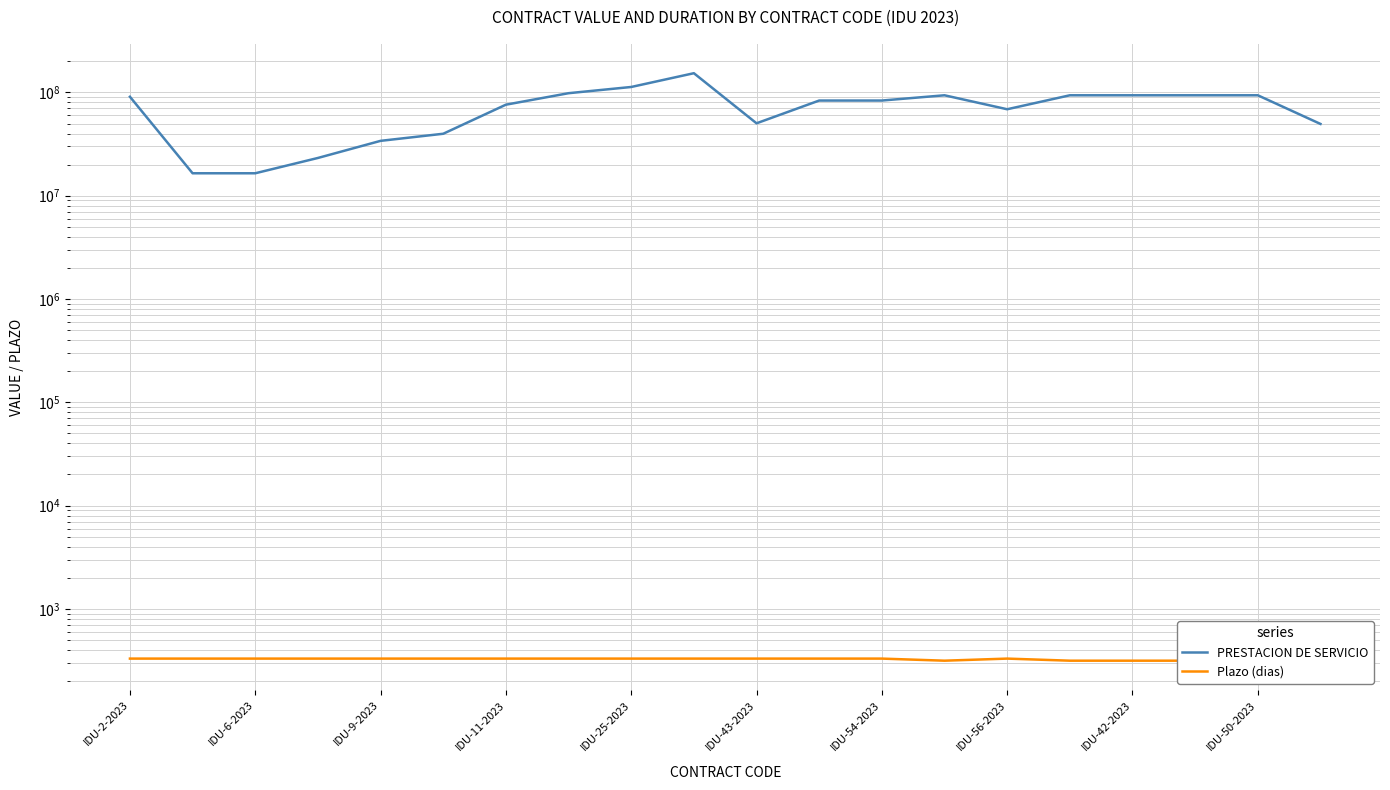

What is the minimum value shown in the chart?

315